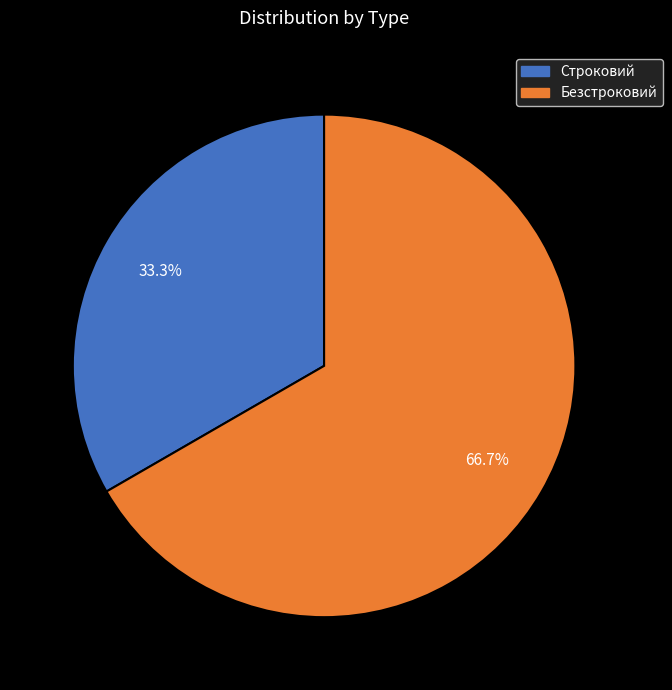

Does Строковий represent more than half of the total?

No